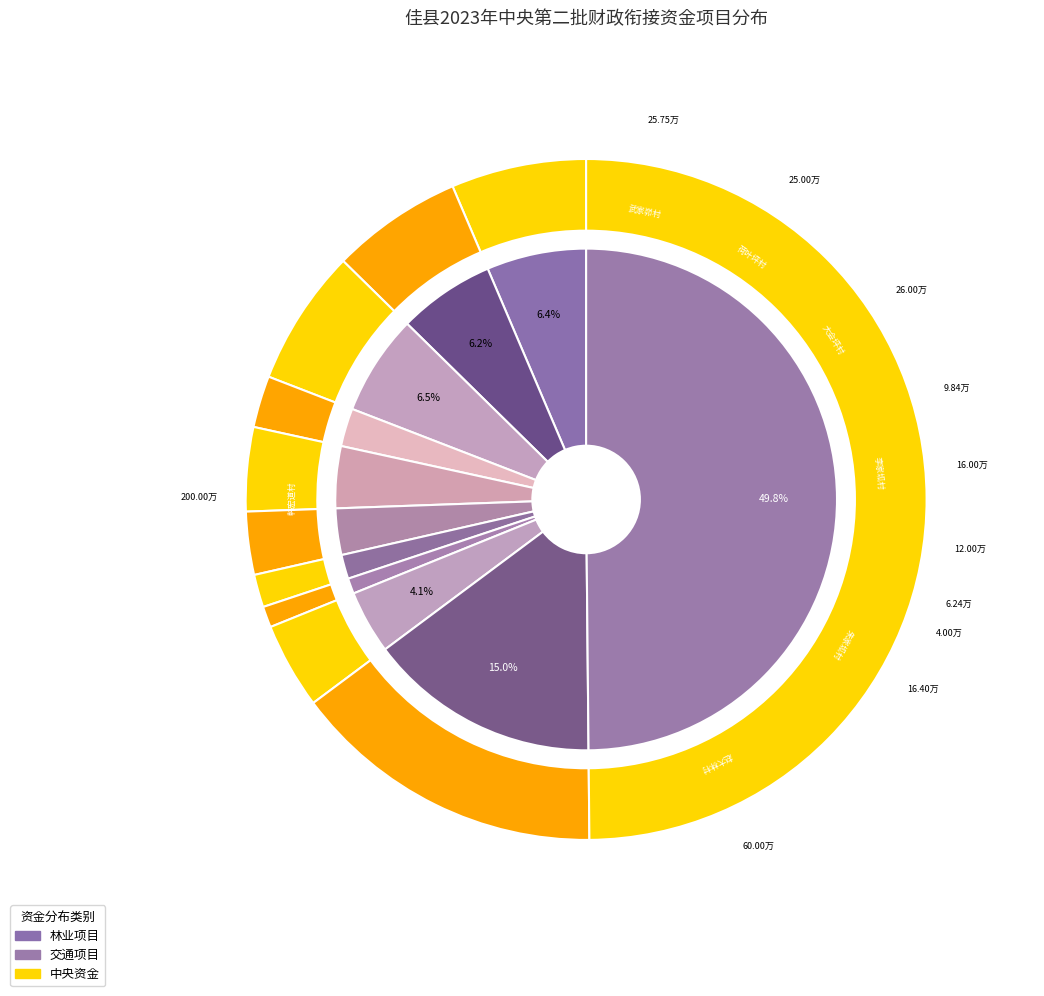

To the nearest percent, what is the combined percentage of 木头峪镇李家坬村红枣佳油1号嫁接后续巩固 and 刘国具镇张家沟村红枣佳油1号嫁接后续巩固?

6%